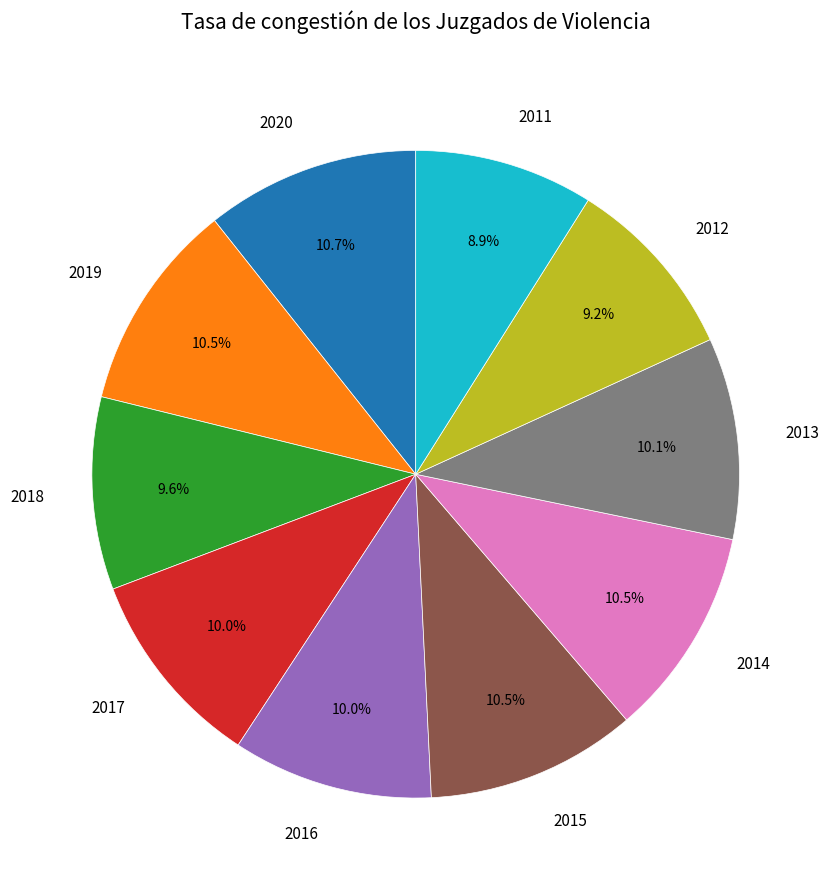

What is the ratio of the value at 2017 to the value at 2015?

1.0